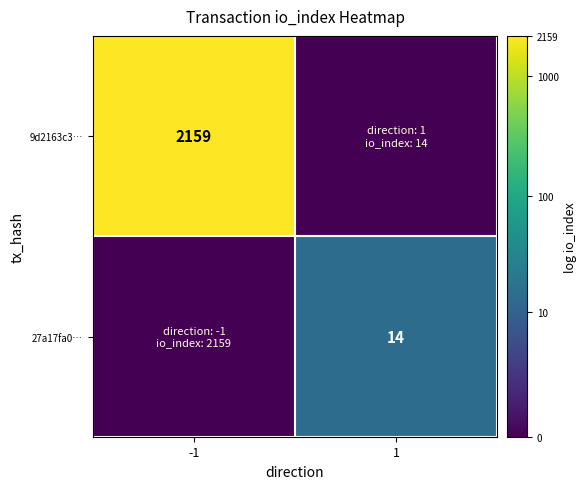

True or false: 9d2163c3… has a value of 2159 at -1.

True